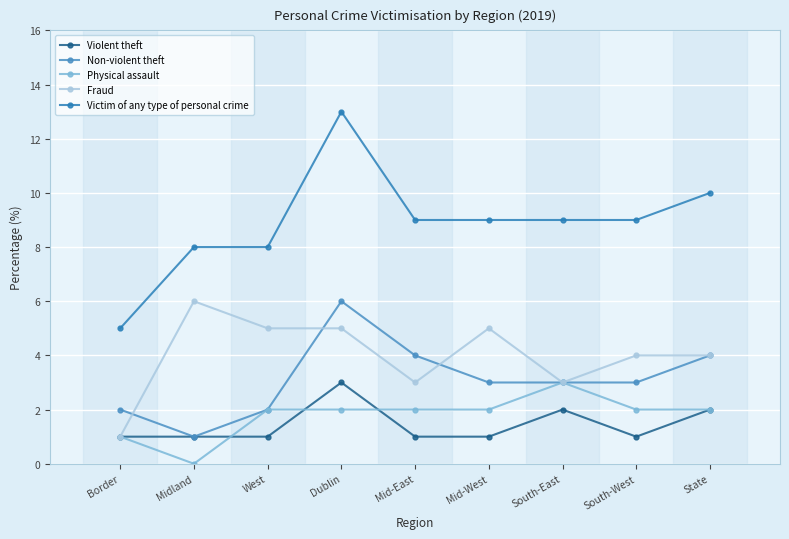

What is the difference between the highest and lowest values at West?

7